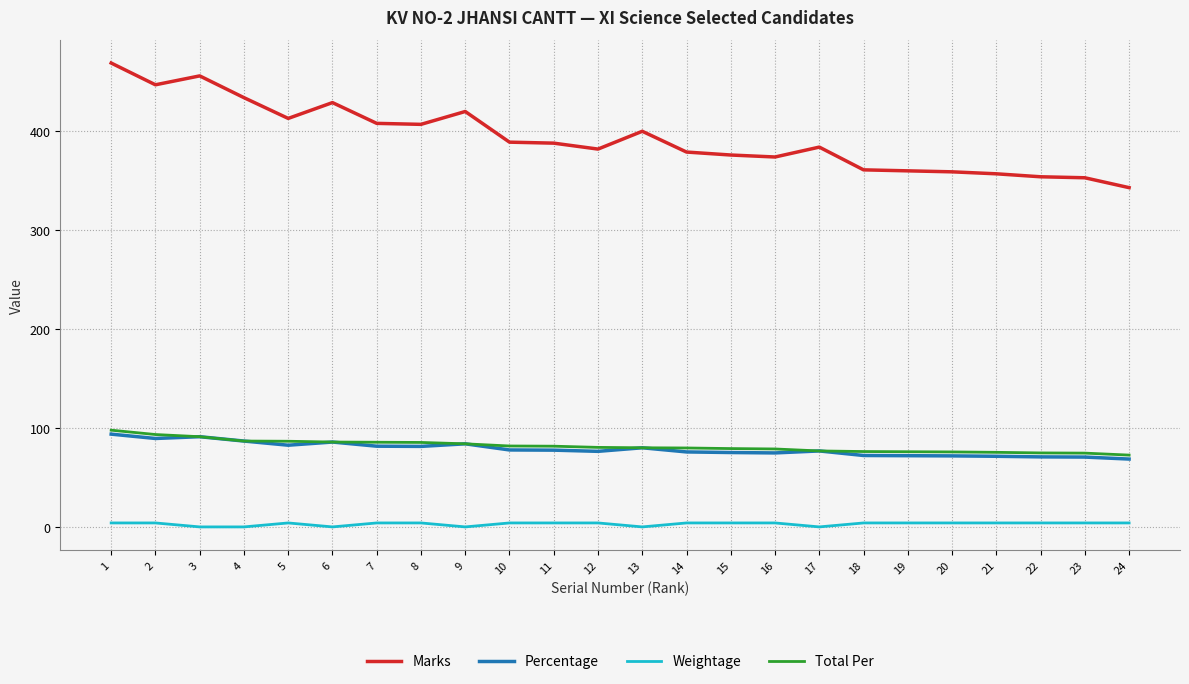

What is the maximum value shown in the chart?

469.0